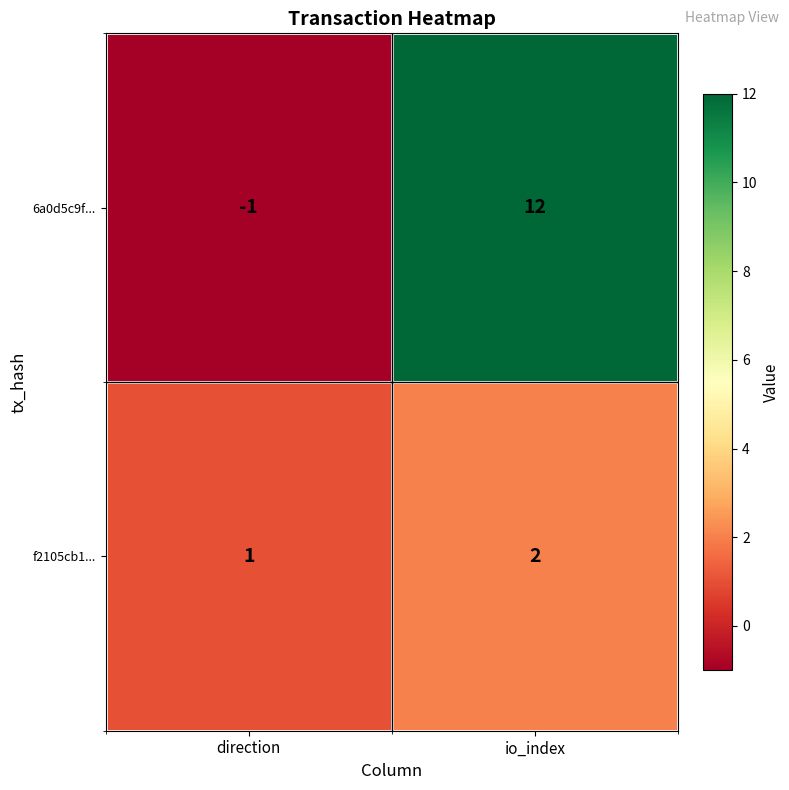

What is the greatest value displayed?

12